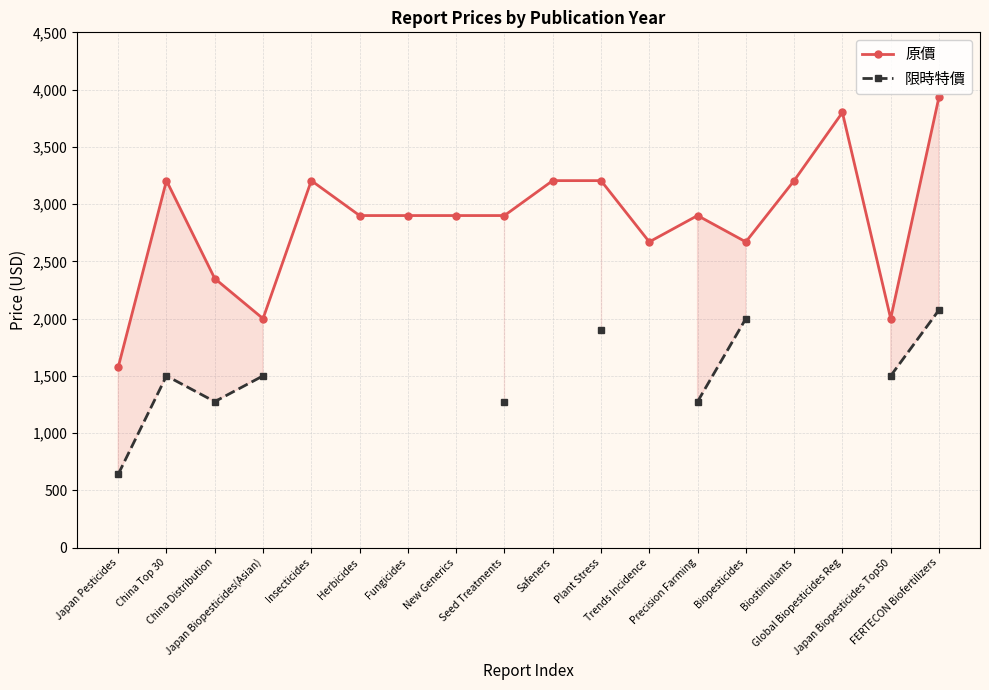

What is the difference between the 原價 values at Biopesticides and New Generics?

230